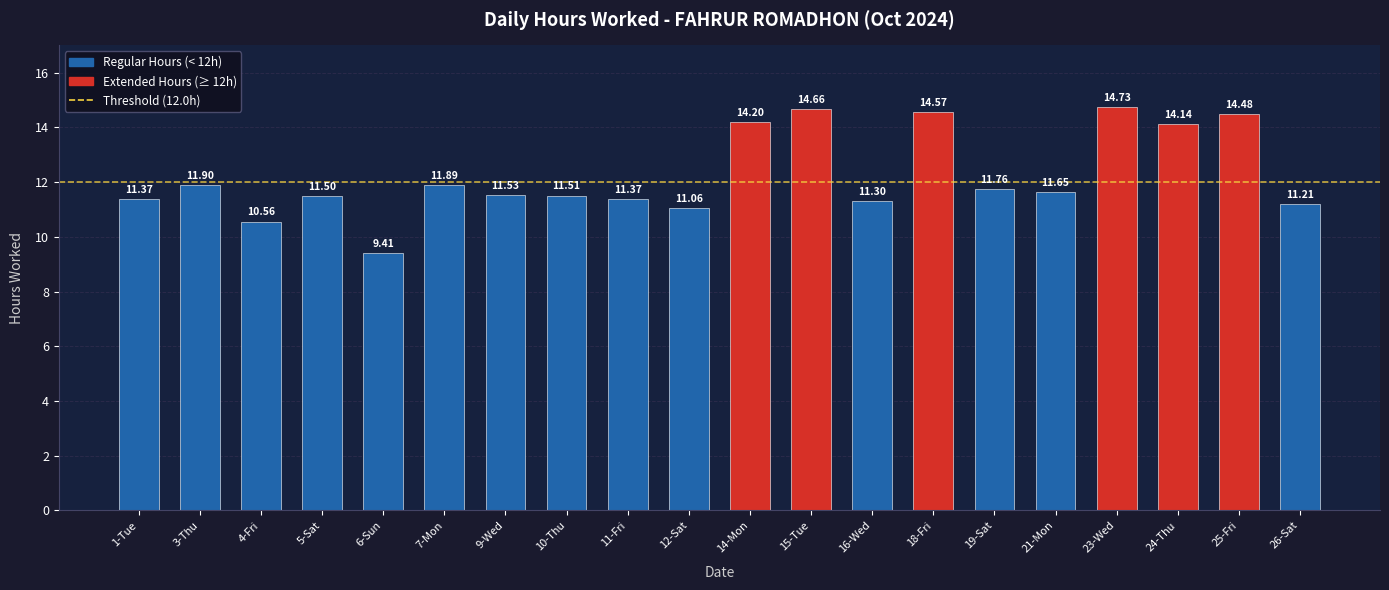

True or false: the data shows 14.7 at 23-Wed.

True